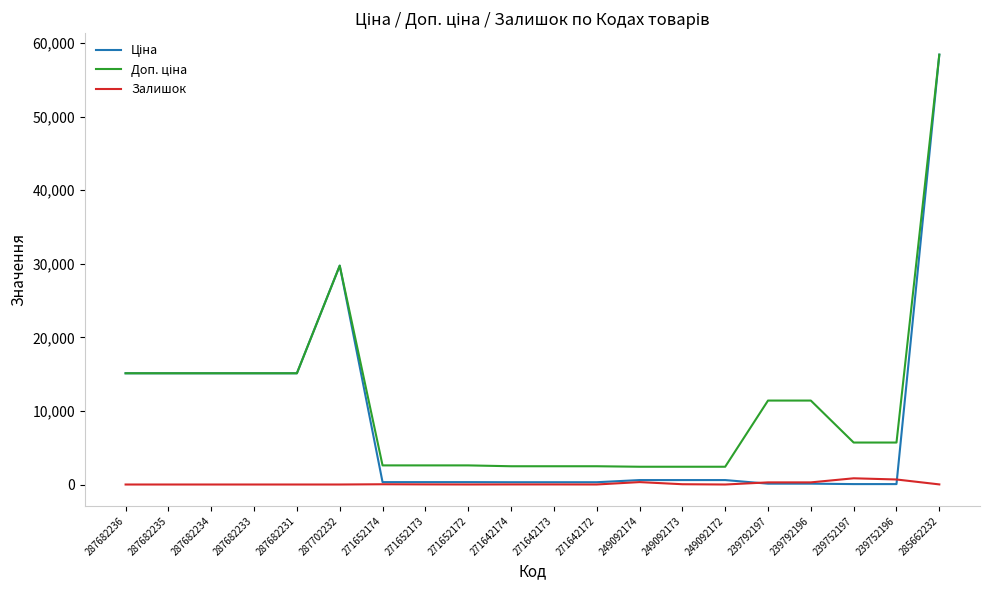

What is the greatest value displayed?

58426.5